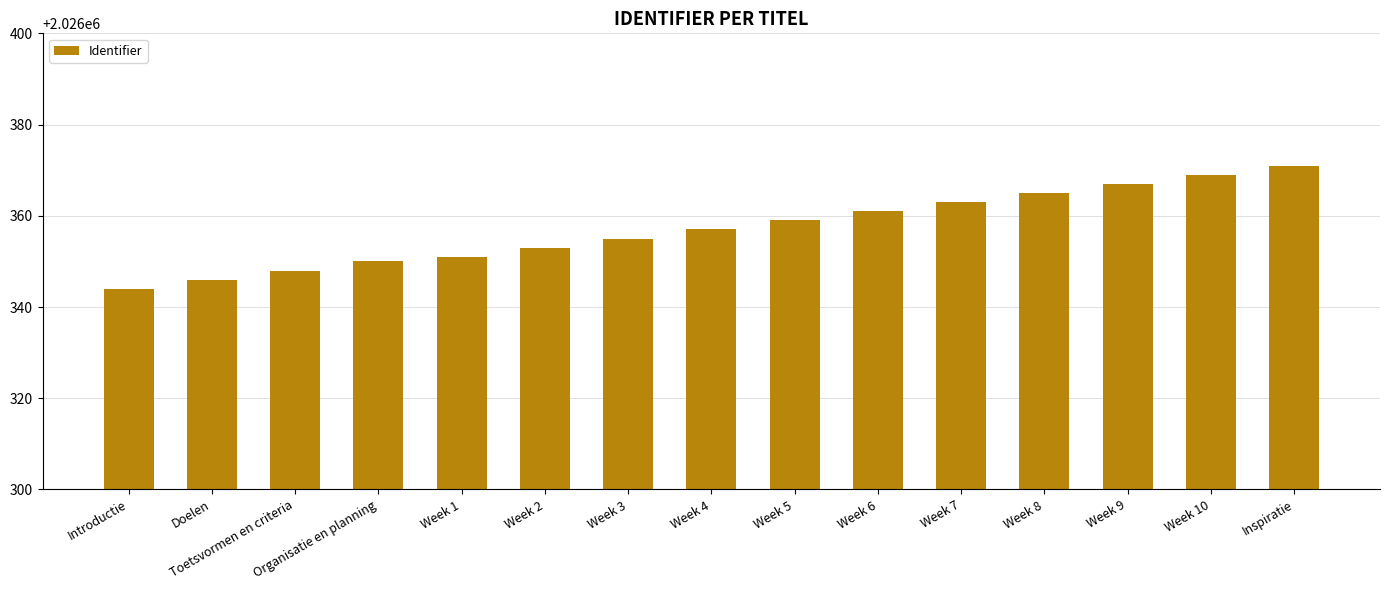

Read the value at Toetsvormen en criteria.

2026348